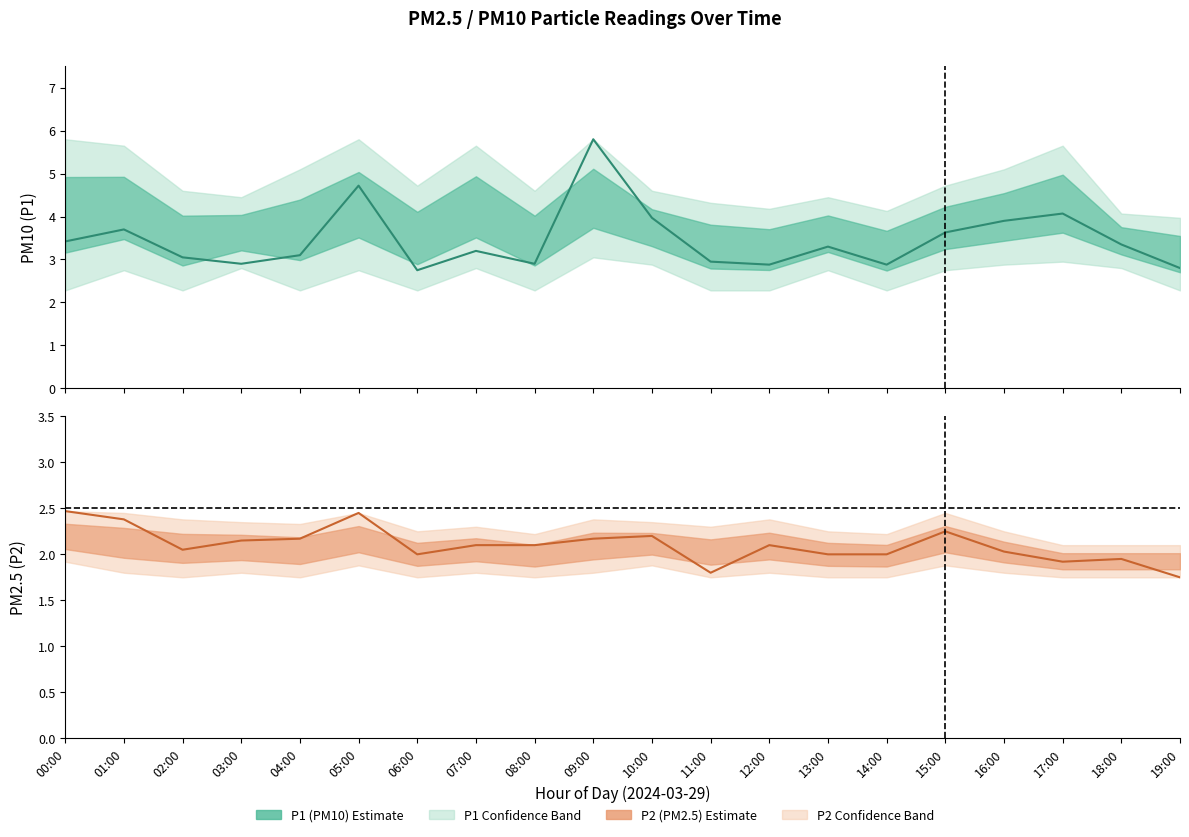

At which category is the sum across all series the highest?

09:00